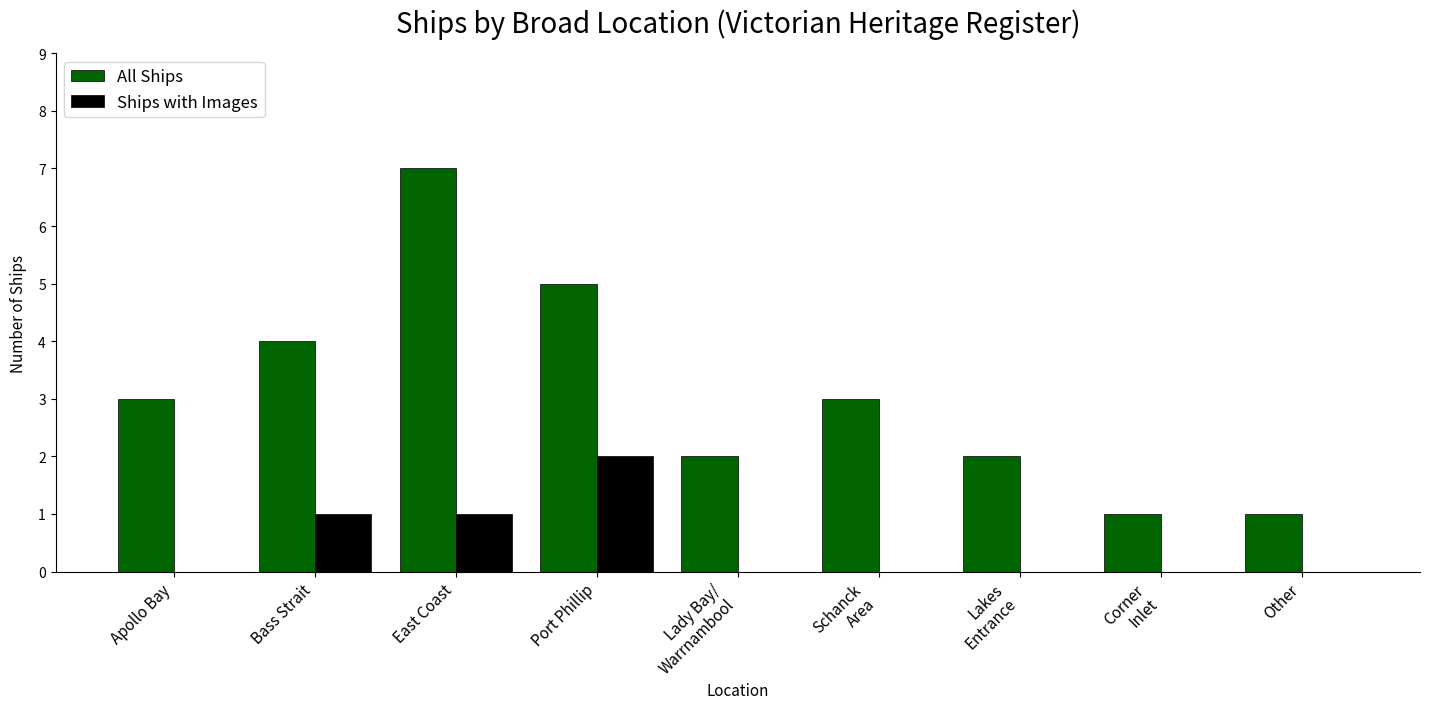

Between Port Phillip and Bass Strait, which is larger?

Port Phillip